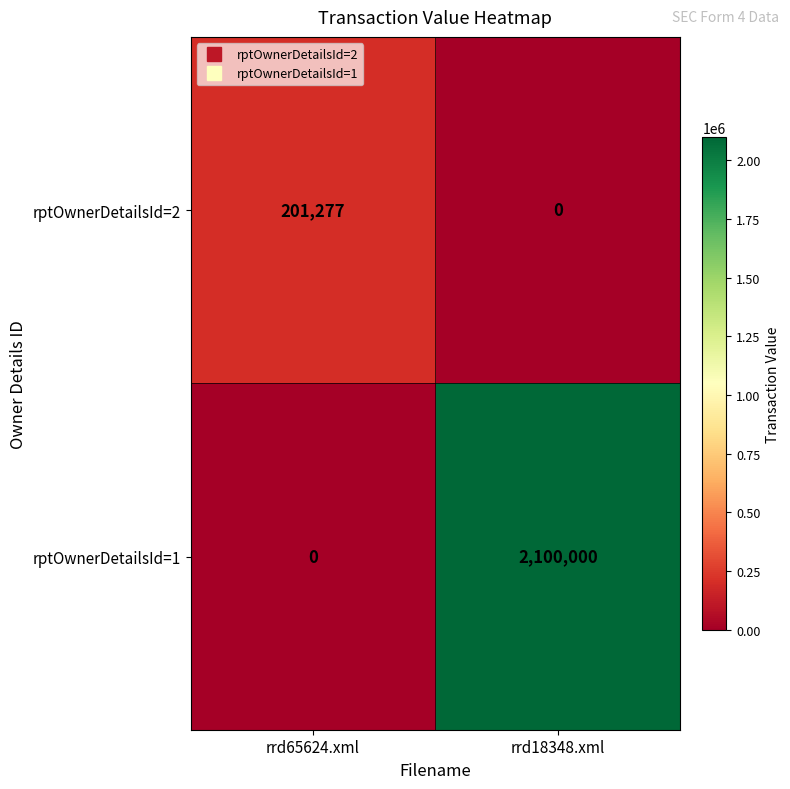

What is the total value across all series at rrd65624.xml?

201277